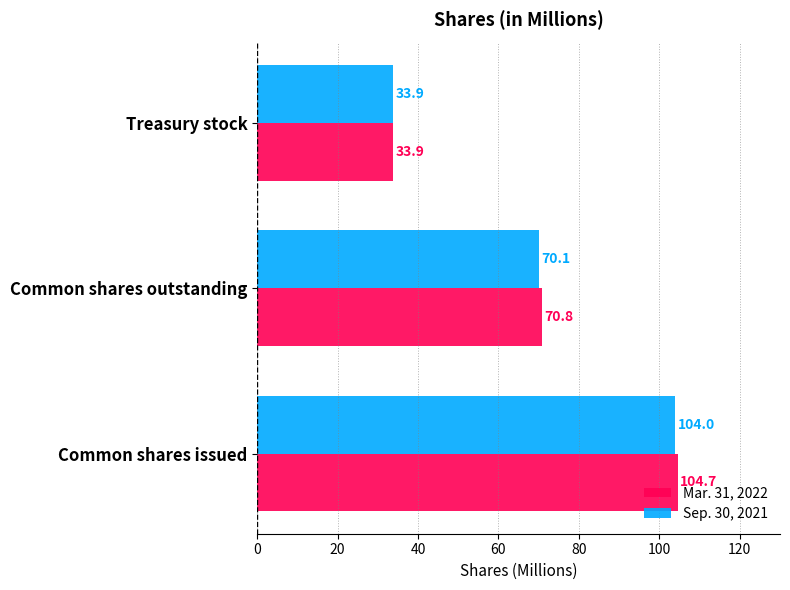

Where is Sep. 30, 2021 nearest to the value 68?

Common shares outstanding